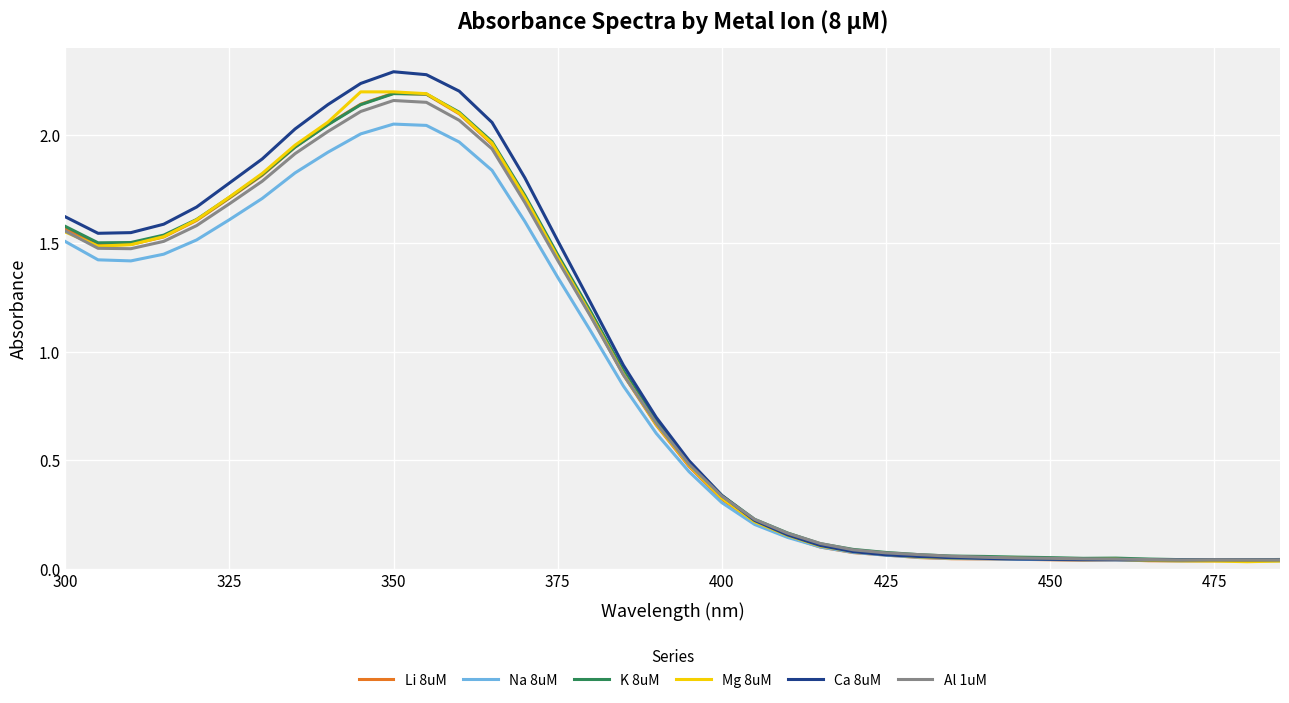

What is the maximum value shown in the chart?

2.3